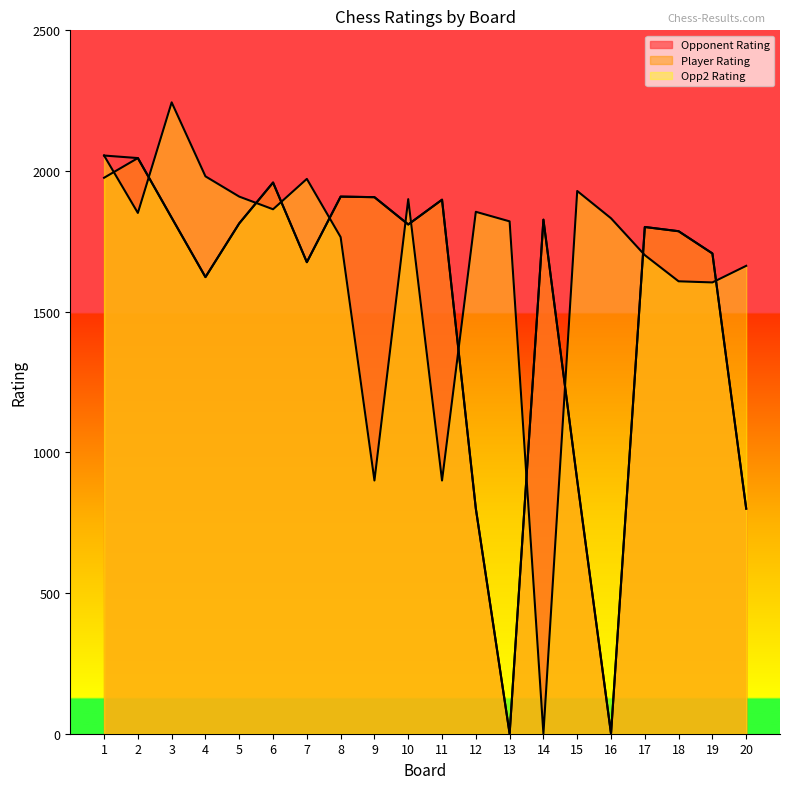

What value does the Opponent Rating series have at 15, to the nearest 50?

900